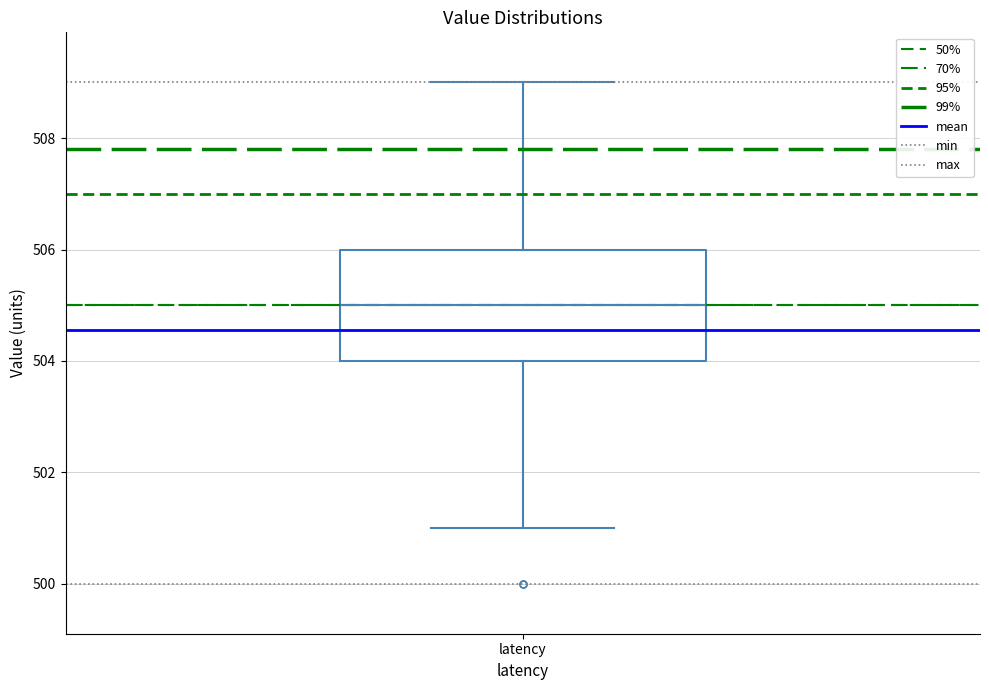

Where does the upper whisker of the box for latency end on the y-axis? The values are not printed on the chart, so give them approximately, as read against the axis.

509